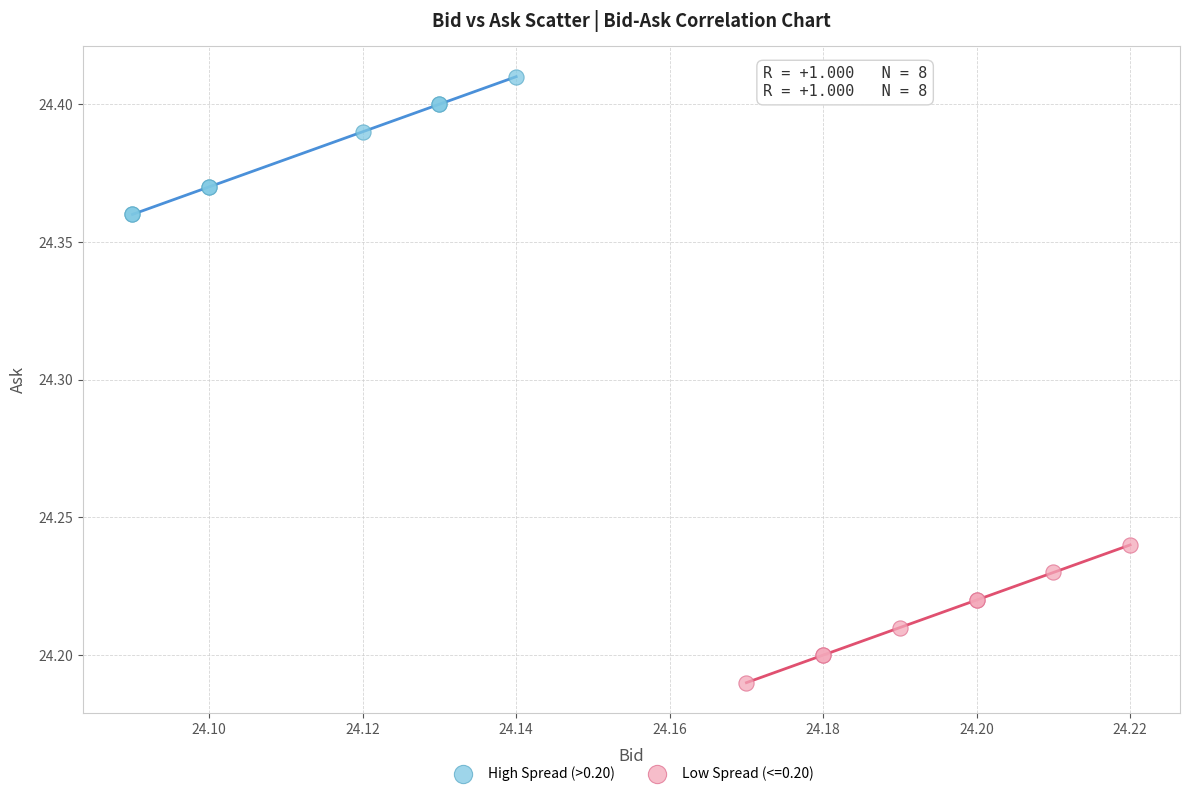

Which series contains the highest Y value?

High Spread (>0.20)